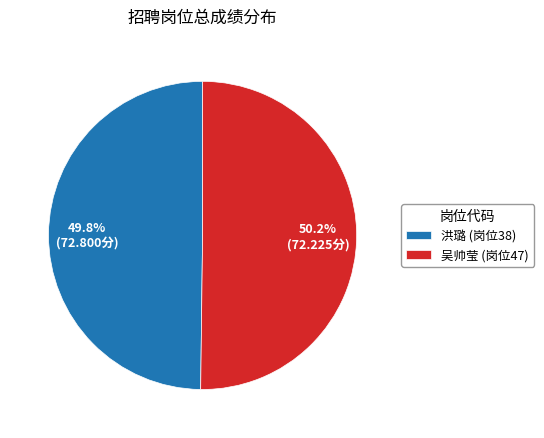

Approximately how many times larger is the value at 吴帅莹 (岗位47) compared to 洪璐 (岗位38)?

1.0